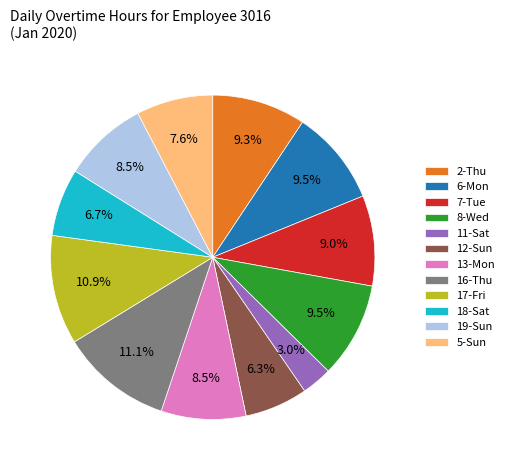

Count the number of slices in the pie.

12